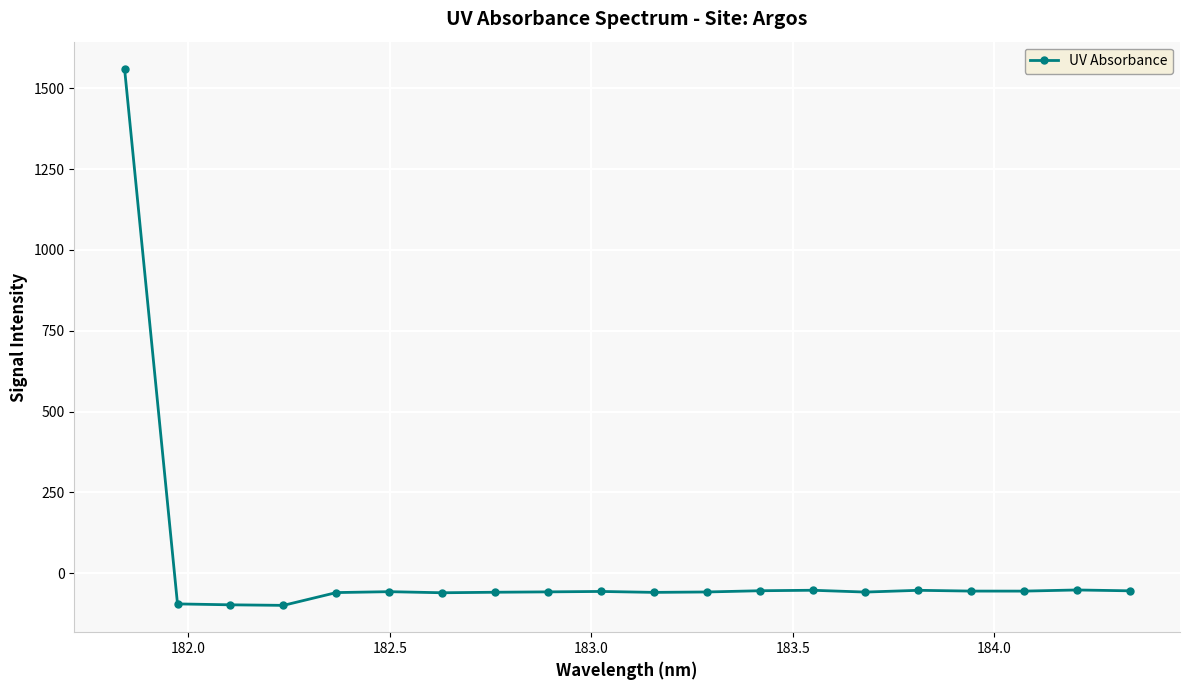

What is the value of the 19th point from the left?

-52.1